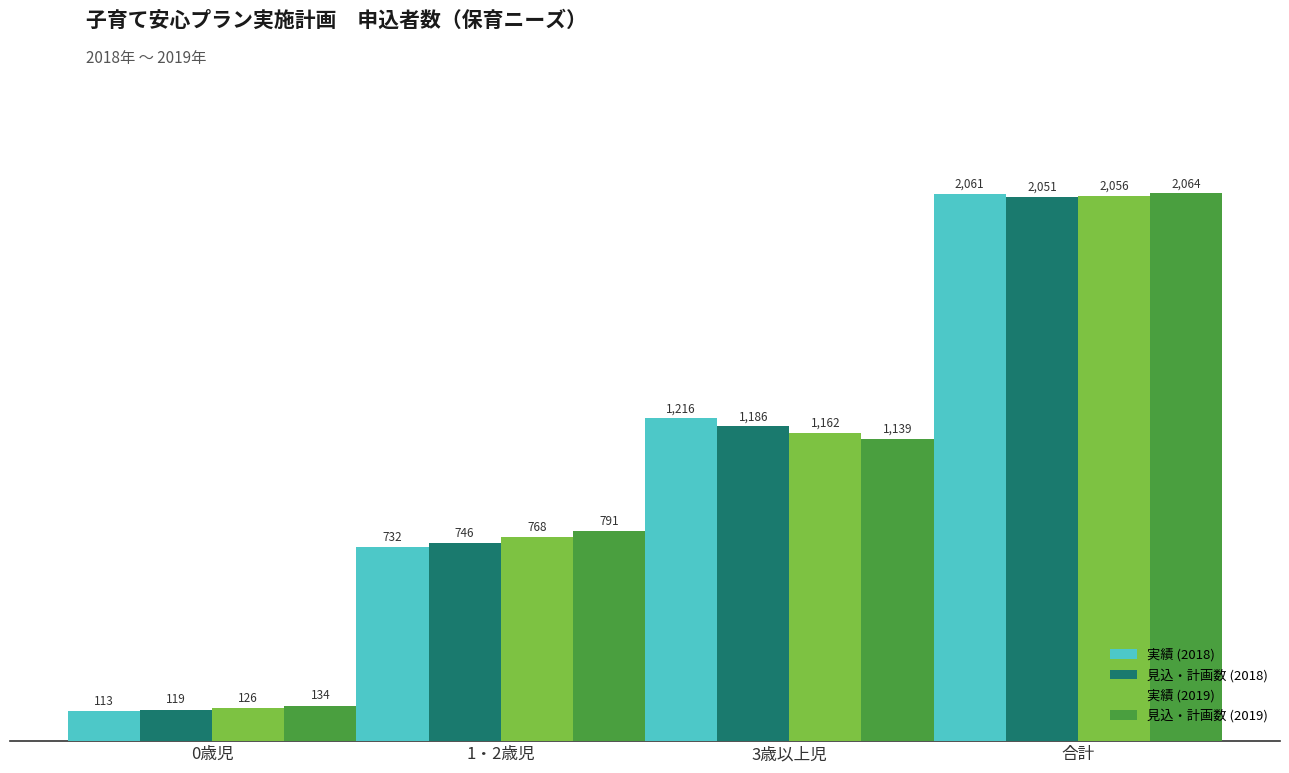

What are all the series names shown in the legend?

実績 (2018), 見込・計画数 (2018), 実績 (2019), 見込・計画数 (2019)